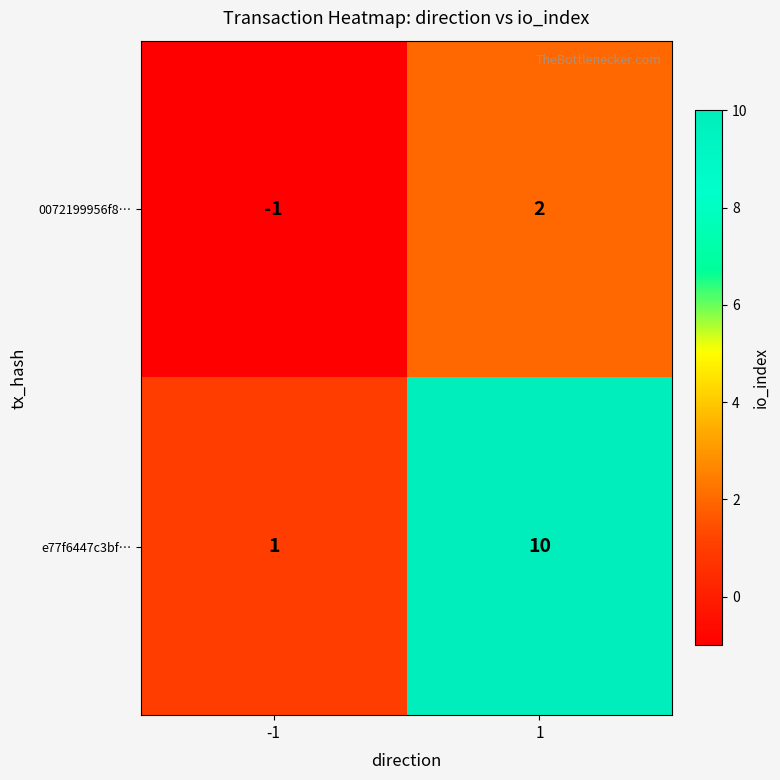

How many series are shown in this chart?

2